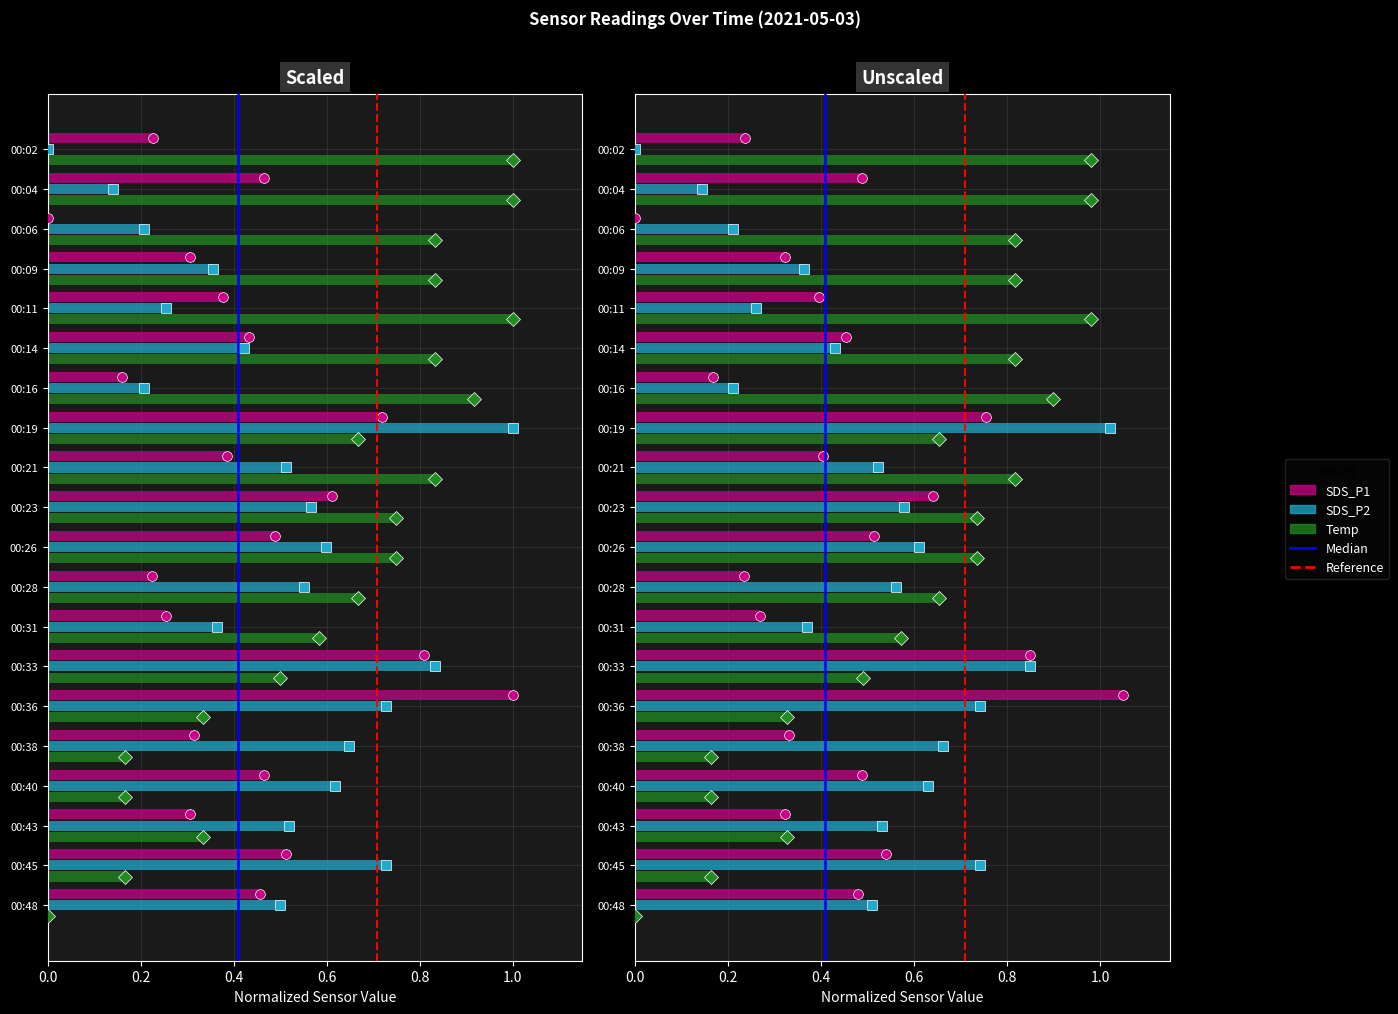

Rank the series at 00:02 from highest to lowest value.

Temp, SDS_P1, SDS_P2